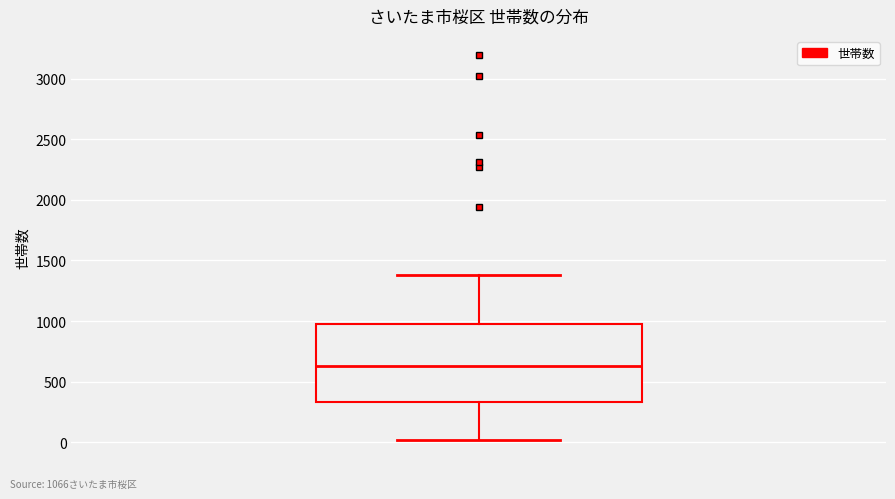

Read this box plot against the y-axis: the position of the median line, the range covered by the box, and the ends of both whiskers. The values are not printed on the chart, so give them approximately, as read against the axis.

median 650, box 350 to 1000, whiskers 0 to 1400